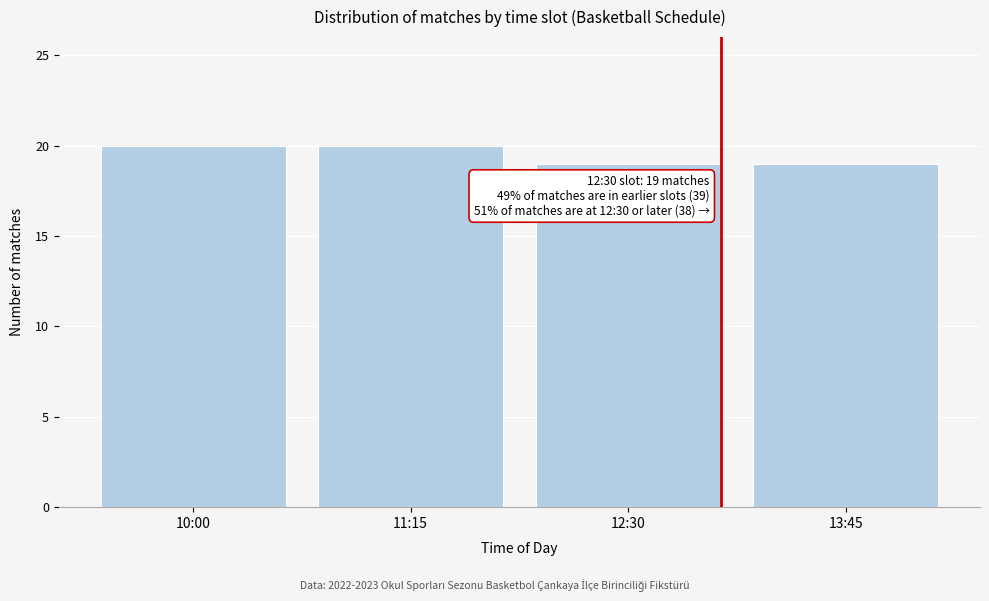

Reading left to right, what are all the values shown in this chart?

10:00=20	11:15=20	12:30=19	13:45=19